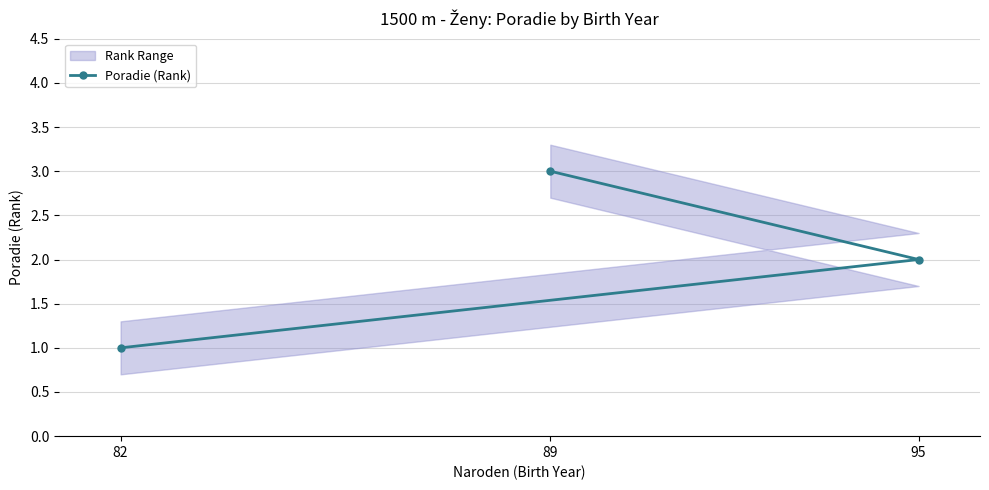

At which label does Poradie (Rank) reach its peak?

89